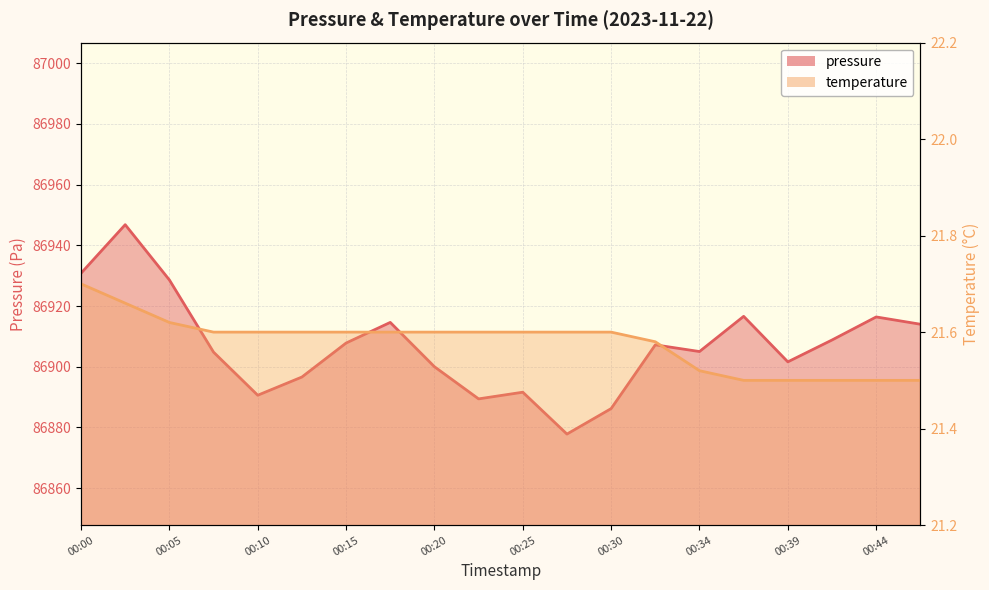

List the series in order of their overall mean, highest first.

pressure, temperature